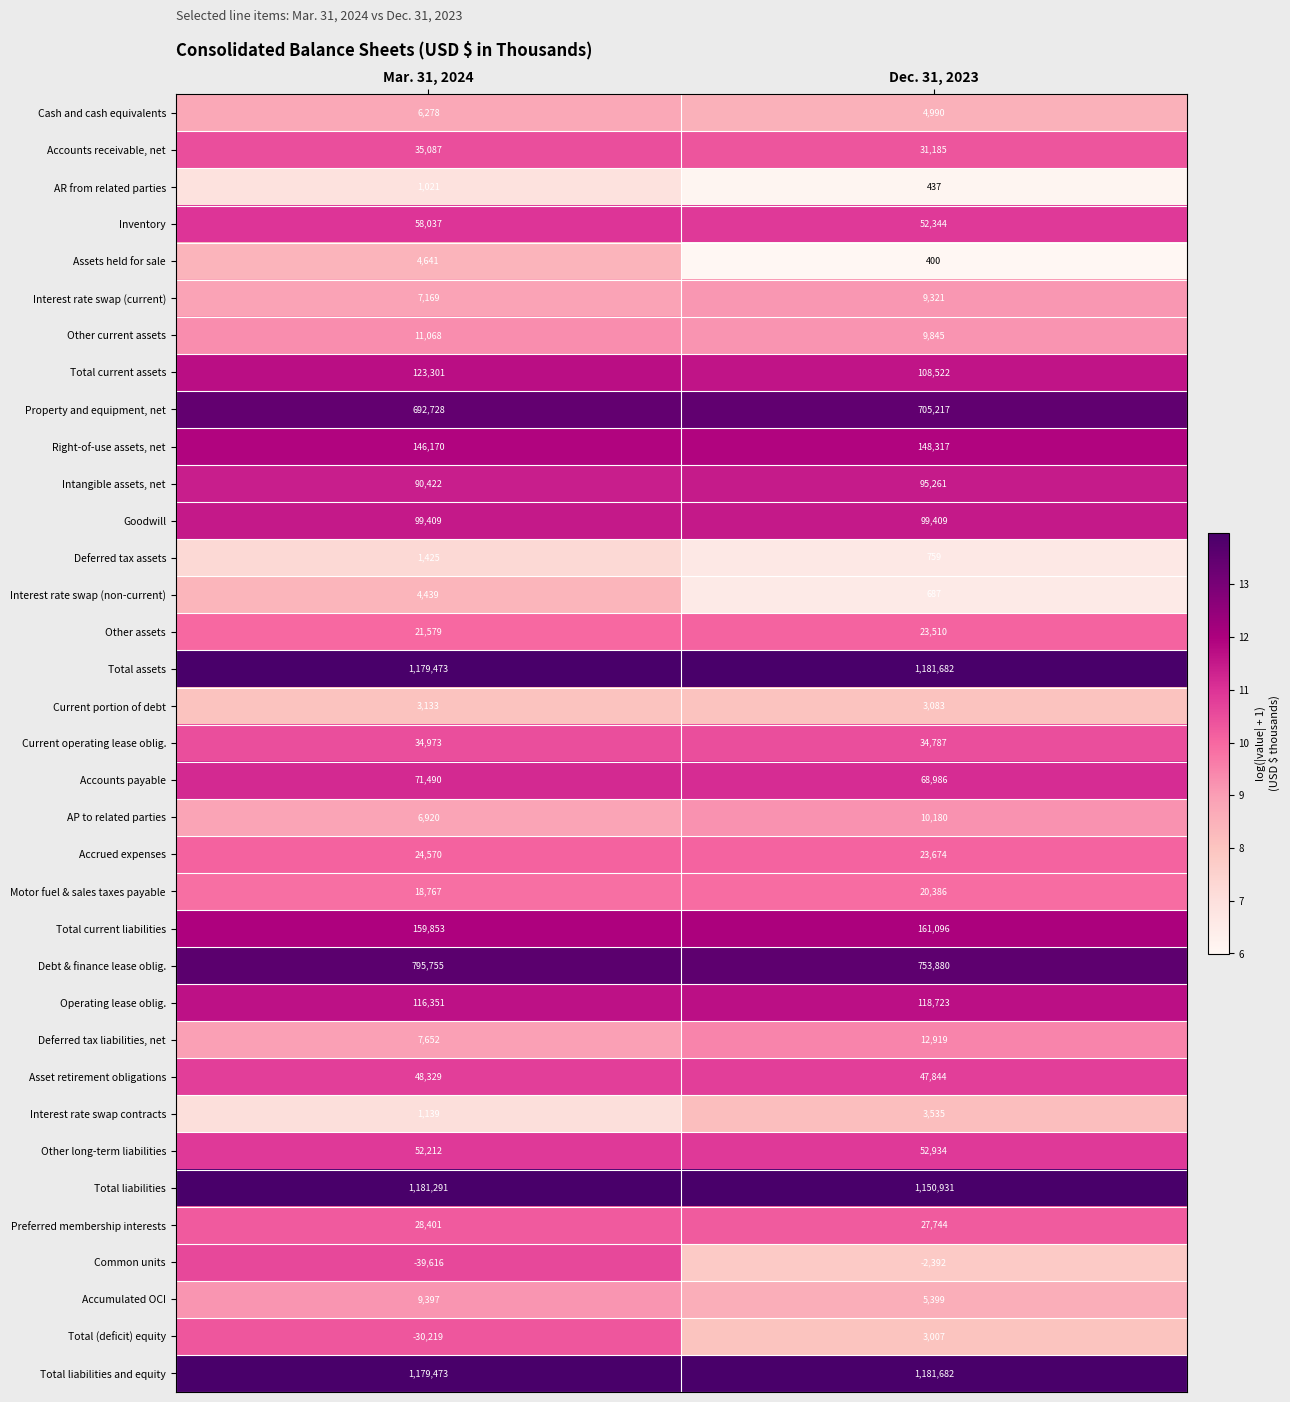

What is the highest value of the Common units series?

-2392